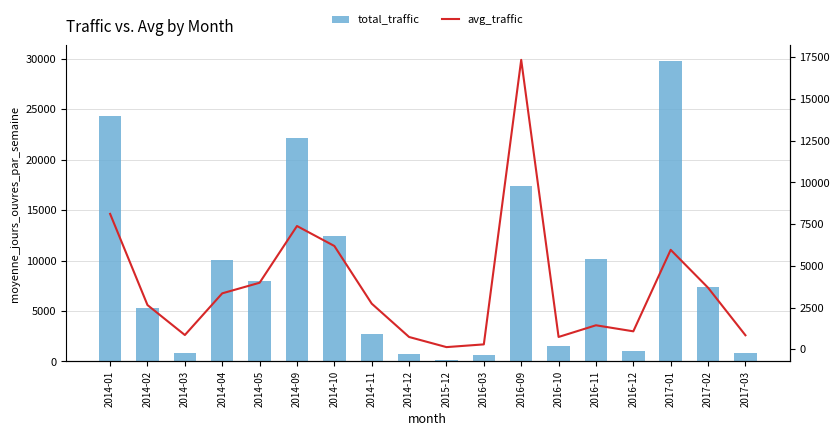

What is the difference between the maximum and minimum values in the avg_traffic series?

17208.0